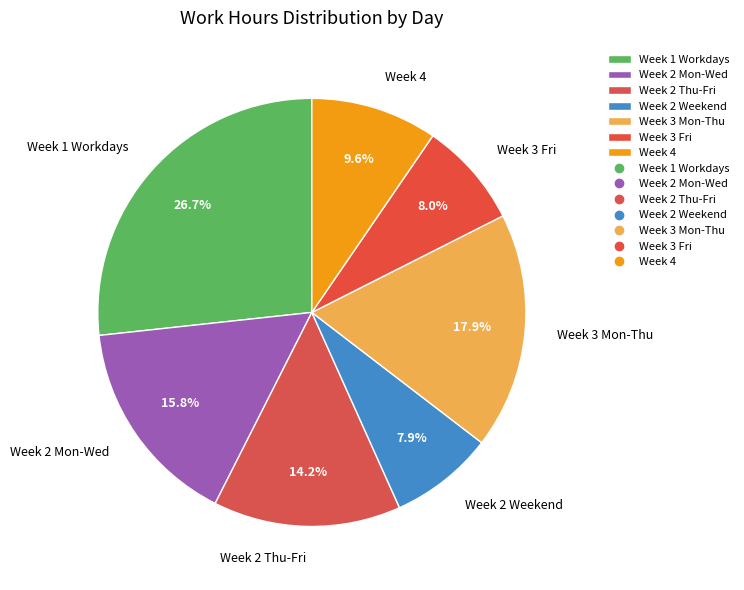

Combined, what portion of the pie is Week 3 Fri and Week 2 Weekend?

15.9%